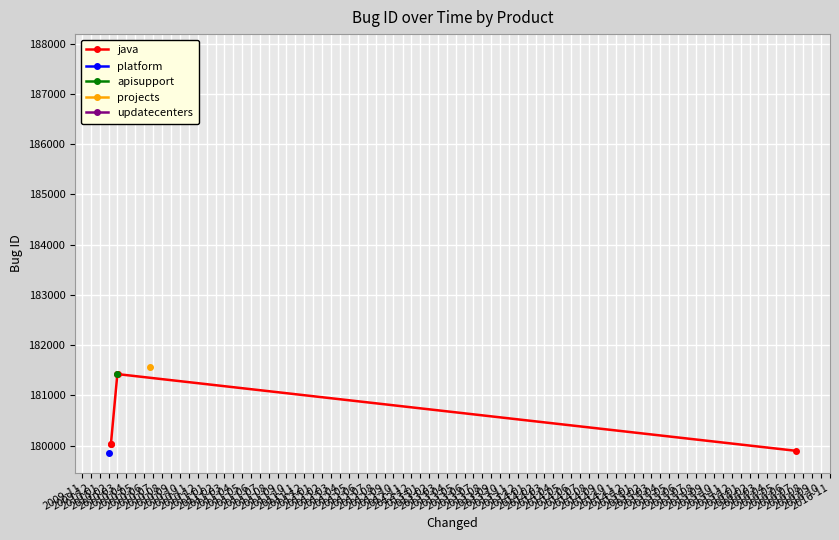

What is the change in value from 2009-11 to 2010-02?

+1388